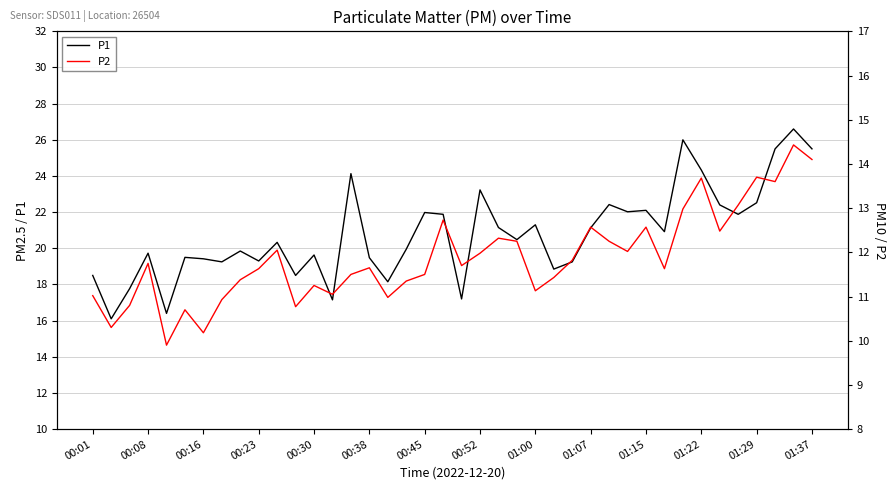

The value of P1 at 01:15 is 6.3. True or false?

False